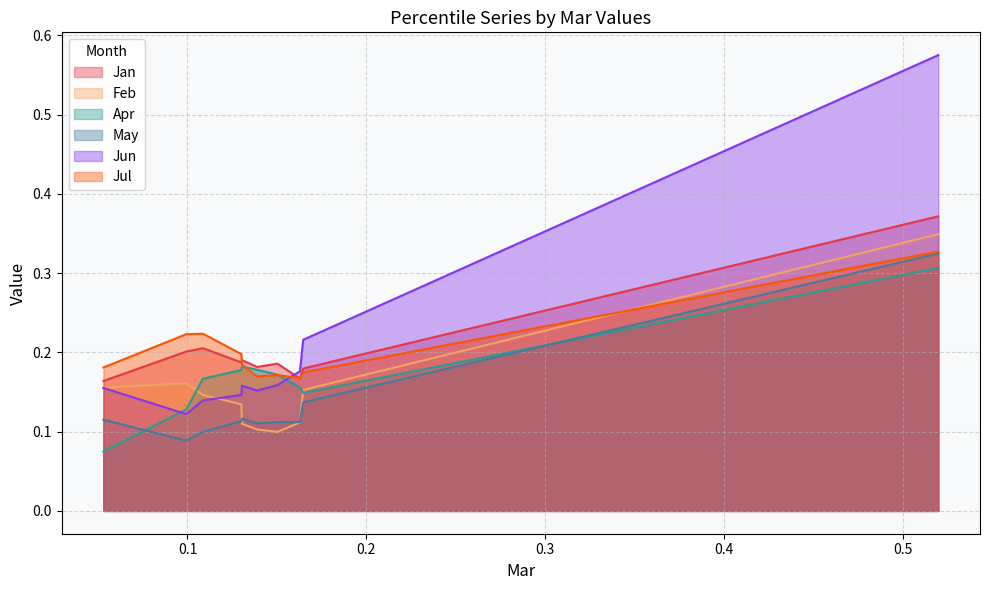

How many categories are shown in the chart?

10